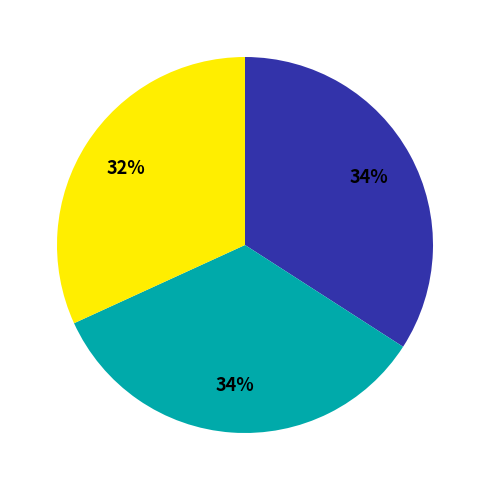

To the nearest percent, what is the difference between the largest and smallest slice percentages?

2%